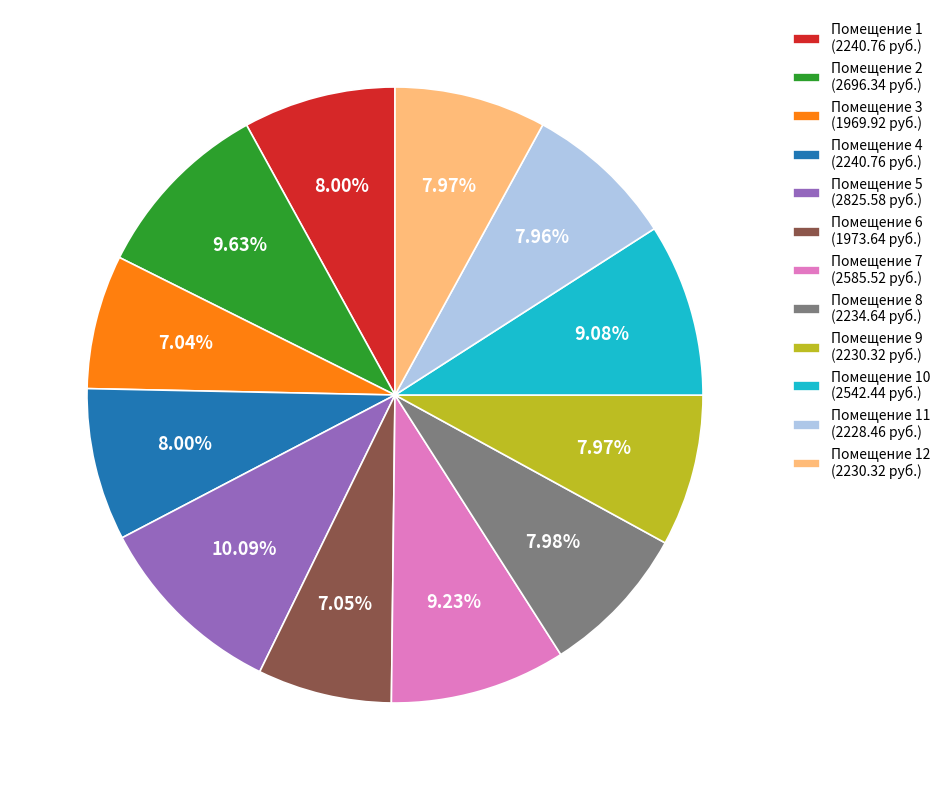

What is the ratio of the value at Помещение 1 (2240.76 руб.) to the value at Помещение 3 (1969.92 руб.)?

1.1